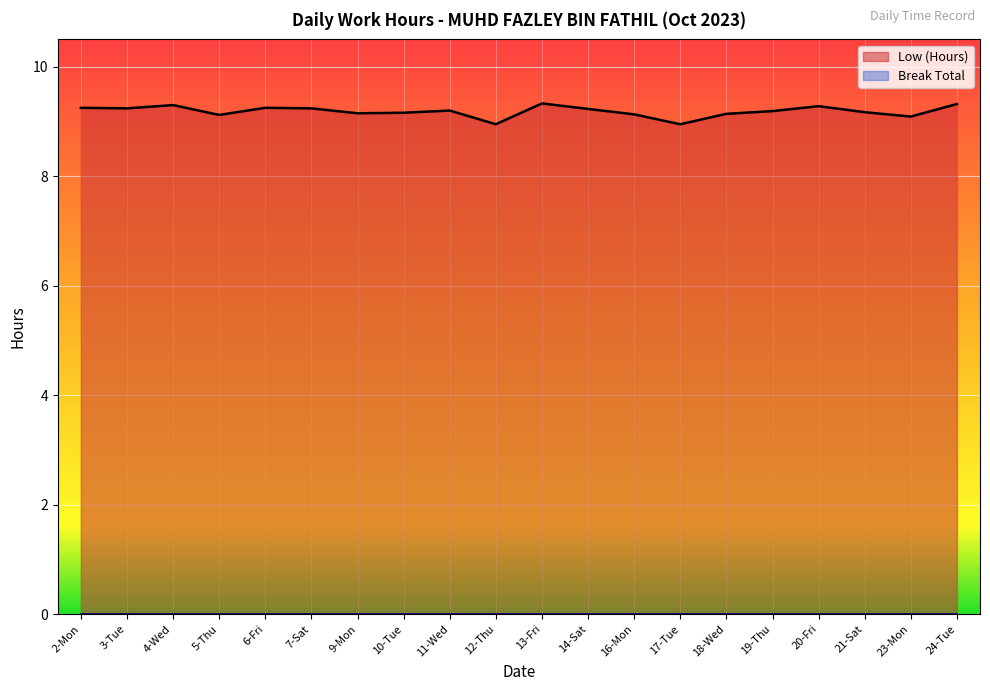

What is the difference between the maximum and minimum values?

0.4